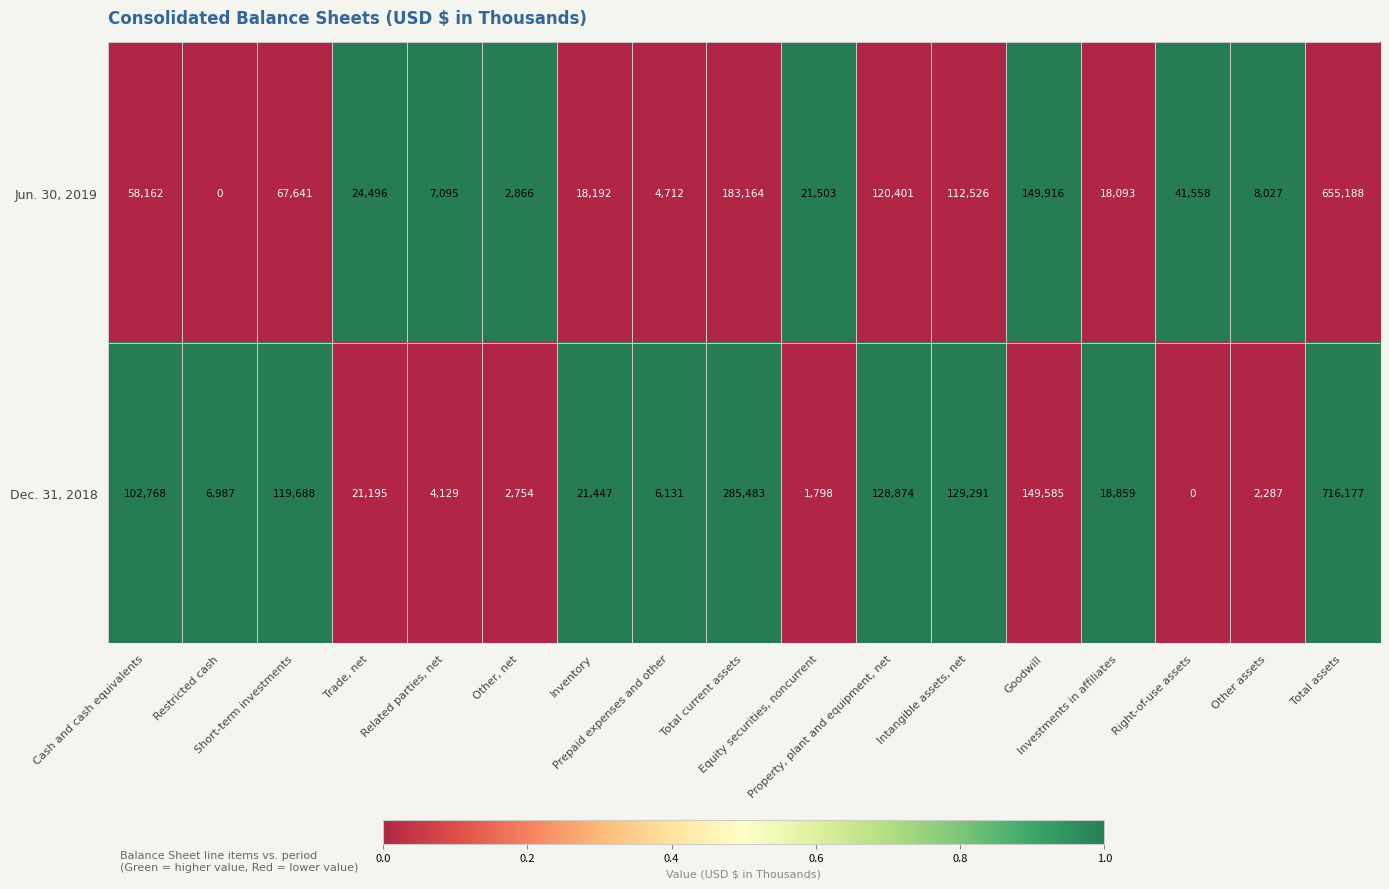

Which series has the largest range (max minus min)?

Dec. 31, 2018